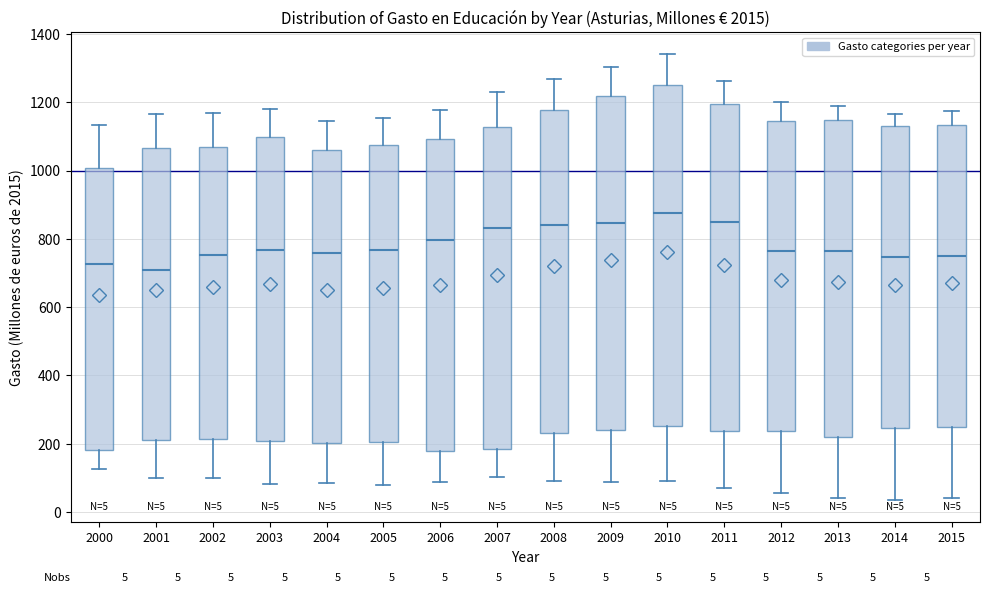

Which box's median line is the highest?

2010